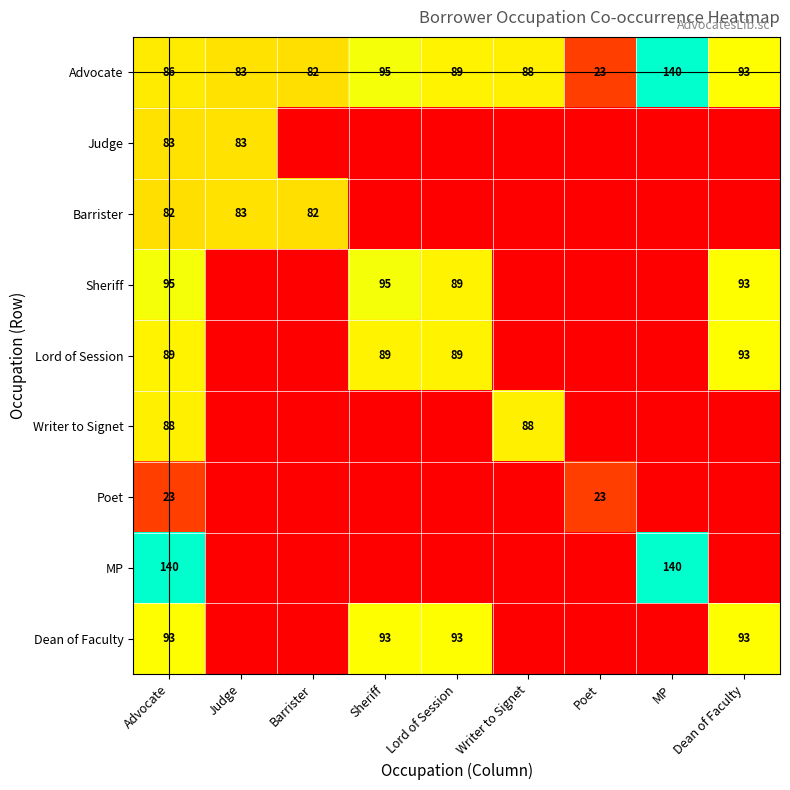

What is the sum of the Advocate values at MP and Barrister?

222